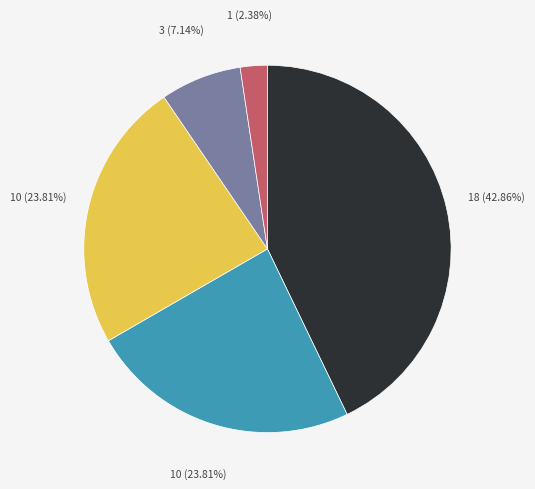

Count the number of slices in the pie.

5